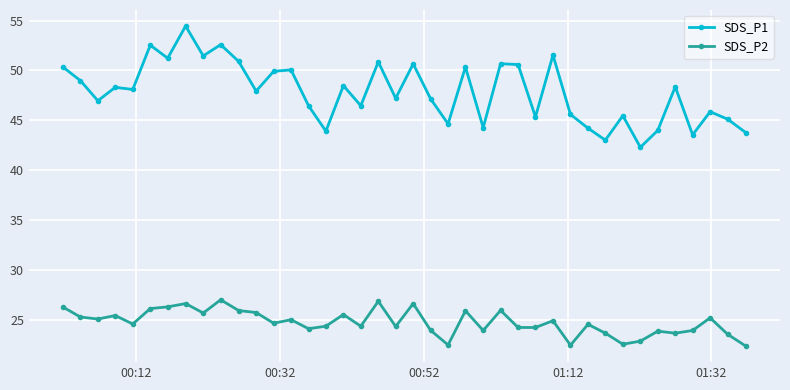

True or false: SDS_P1 and SDS_P2 cross at least once.

False